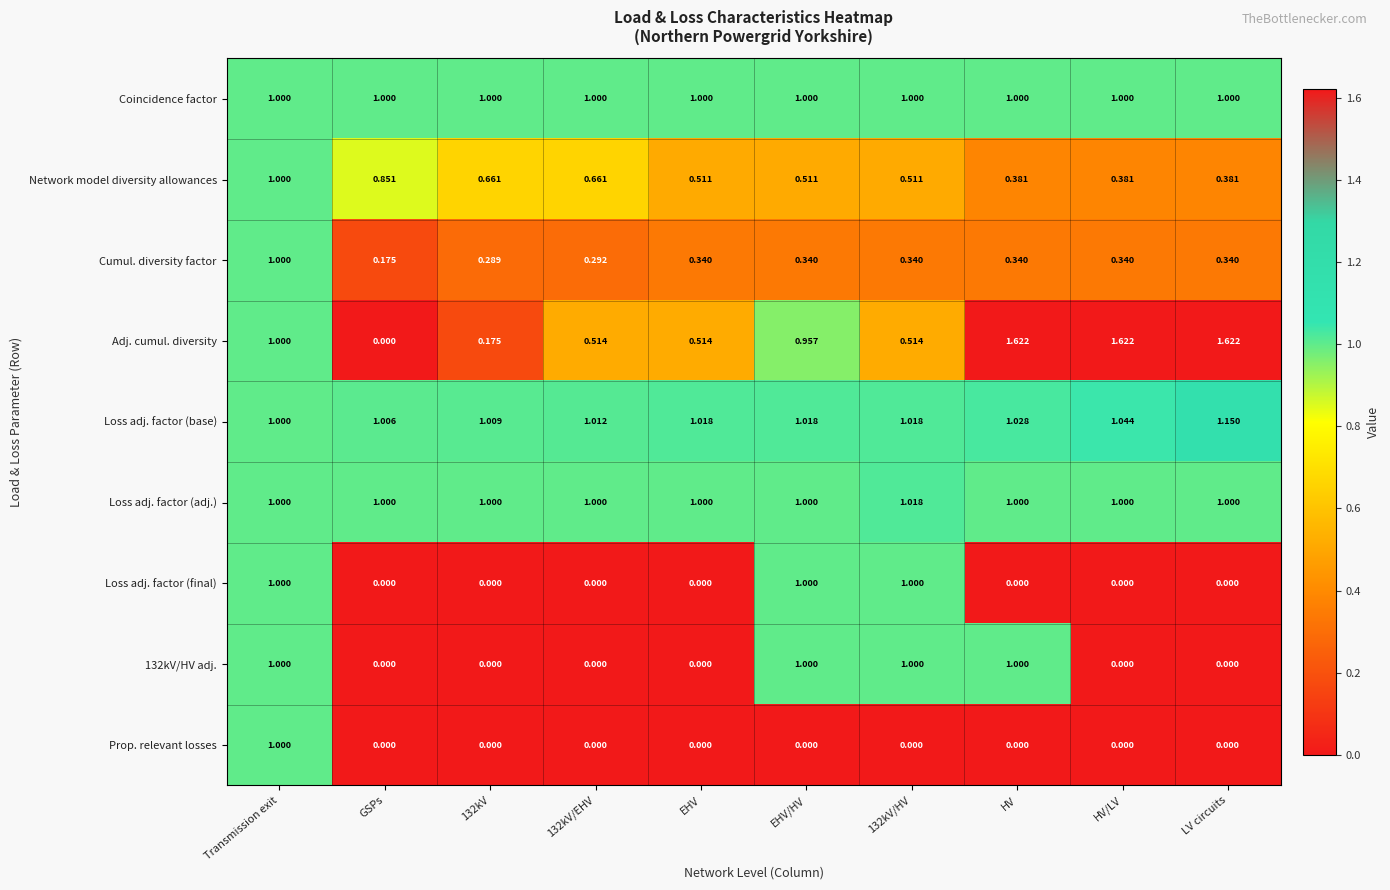

Which series changed the most between Transmission exit and 132kV/HV?

Prop. relevant losses